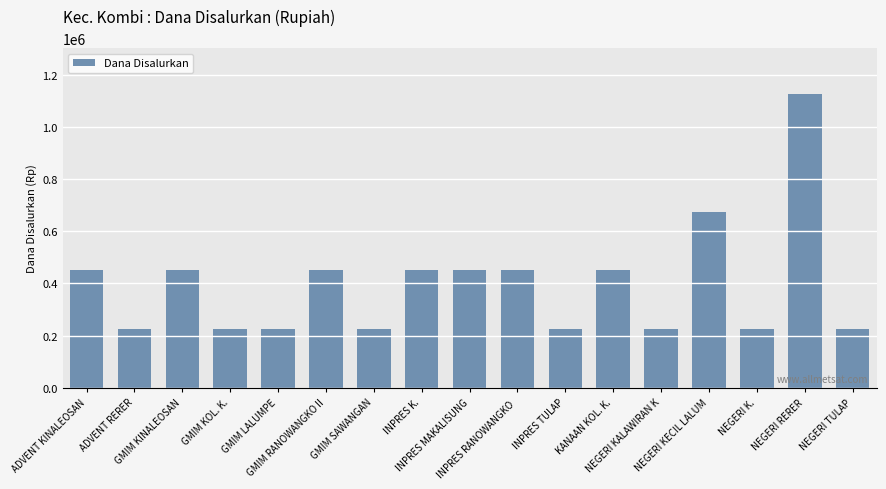

Are the bars horizontal?

No